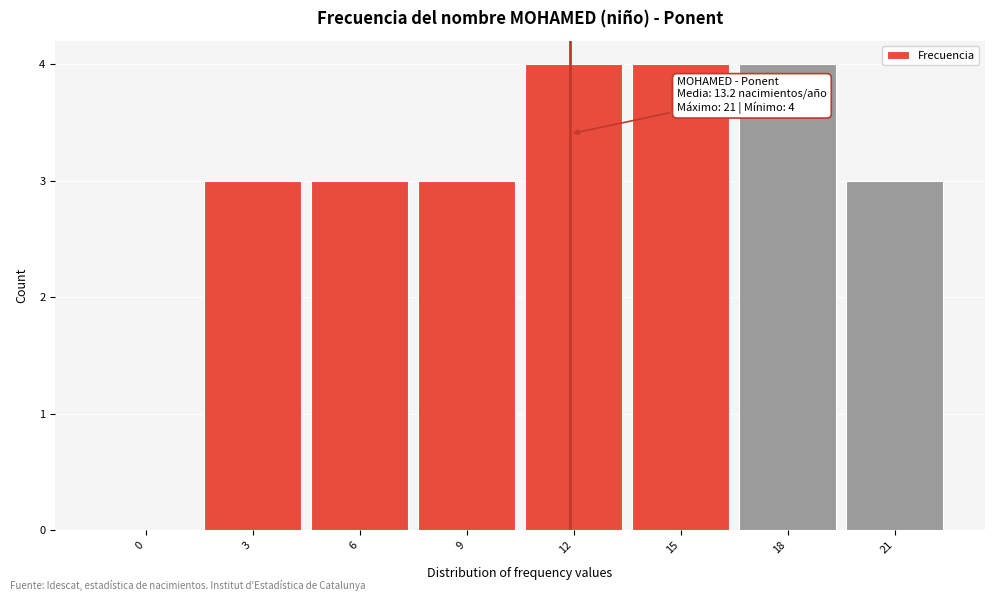

Reading left to right, list all the values displayed in this chart.

0=0	3=3	6=3	9=3	12=4	15=4	18=4	21=3